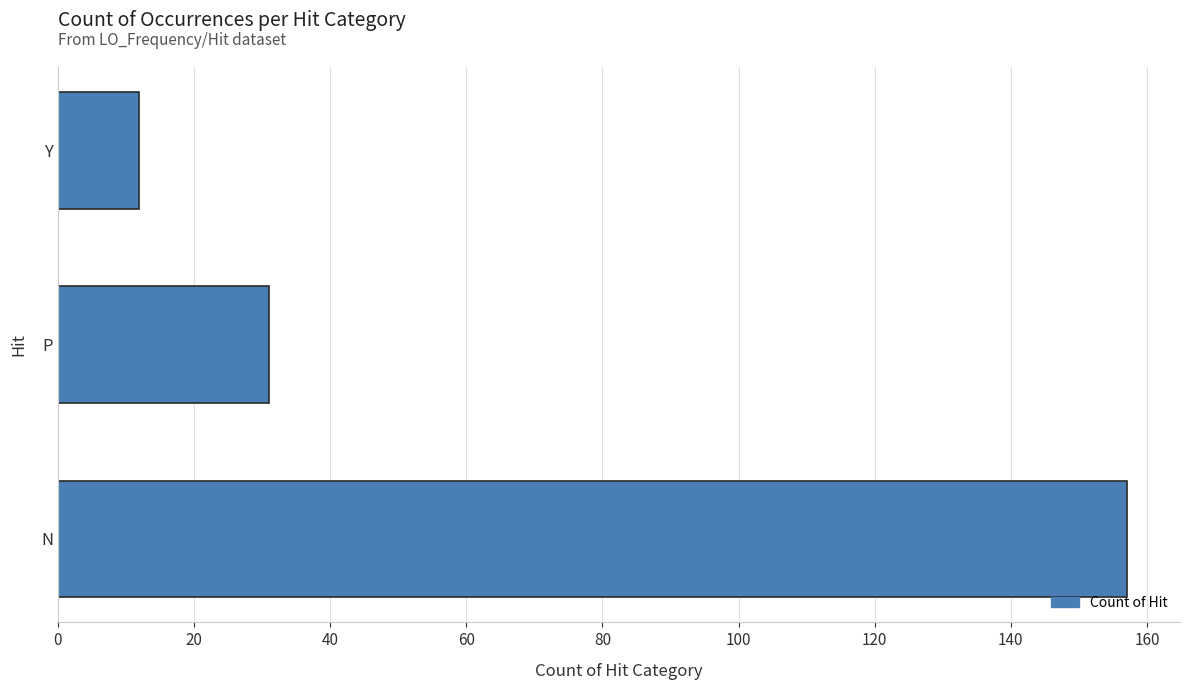

Reading bottom to top, transcribe all the data shown in this chart.

157	31	12